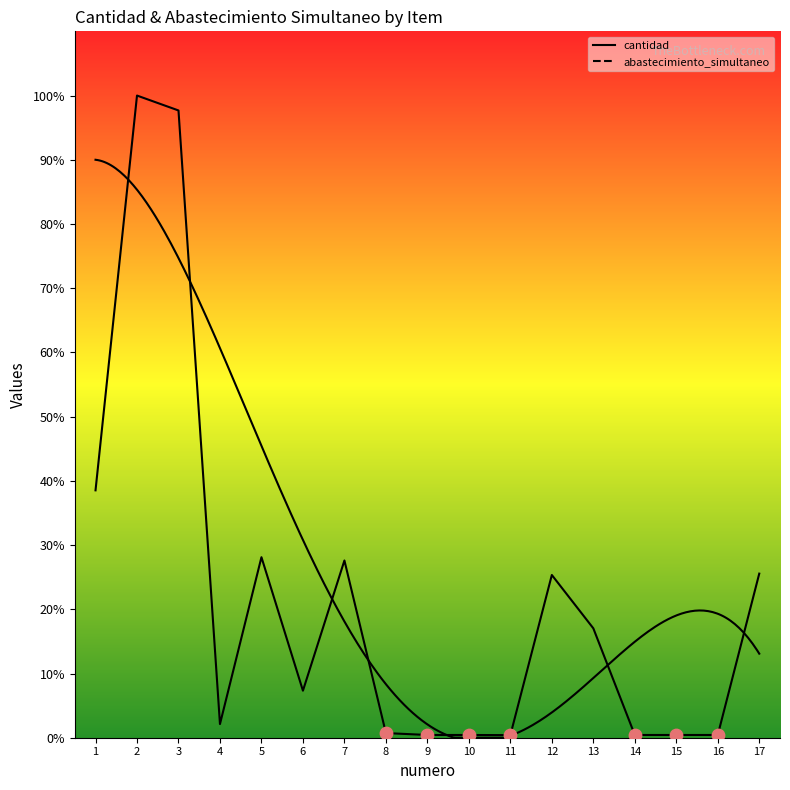

What is the ratio of the value at 3 to the value at 13?

5.7